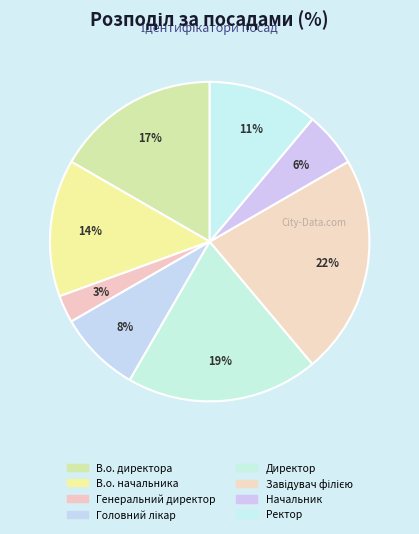

To the nearest percent, what is the combined percentage of Головний лікар and Директор?

28%